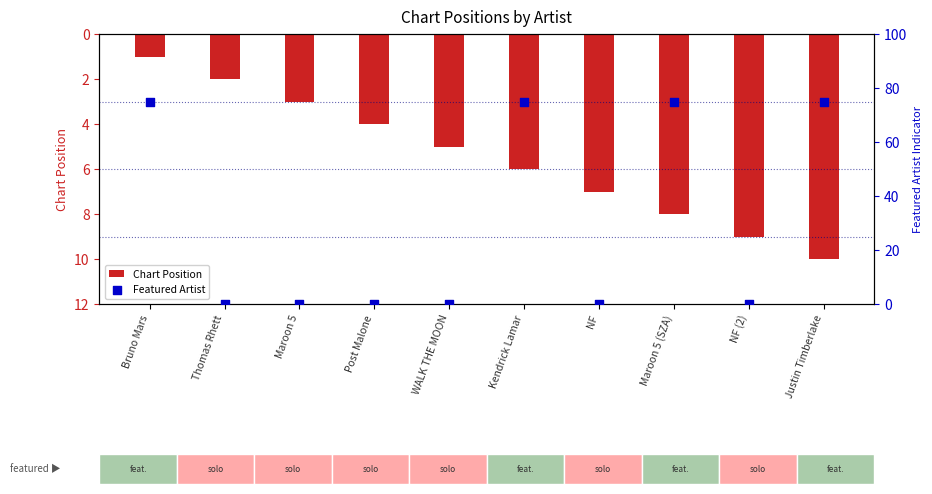

Which series contains the lowest Y value?

Featured Artist